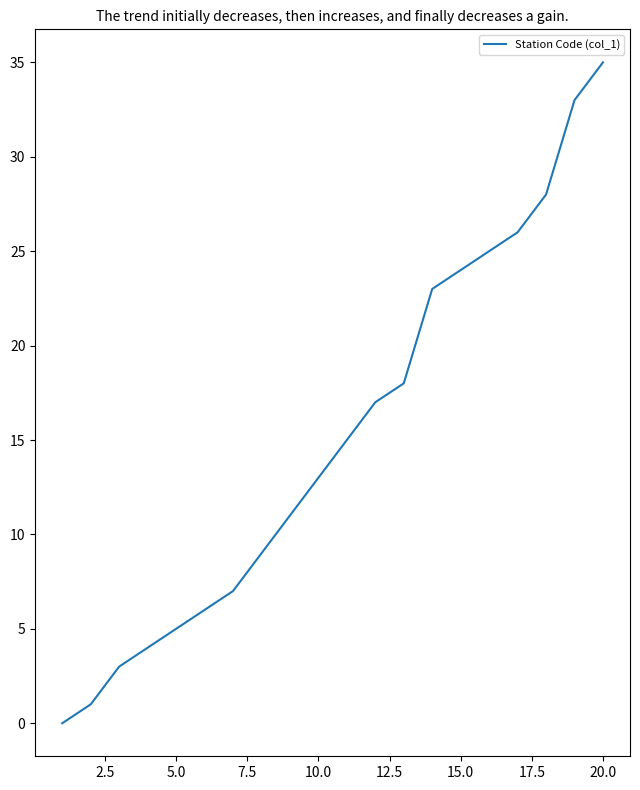

What is the maximum value shown in the chart?

35